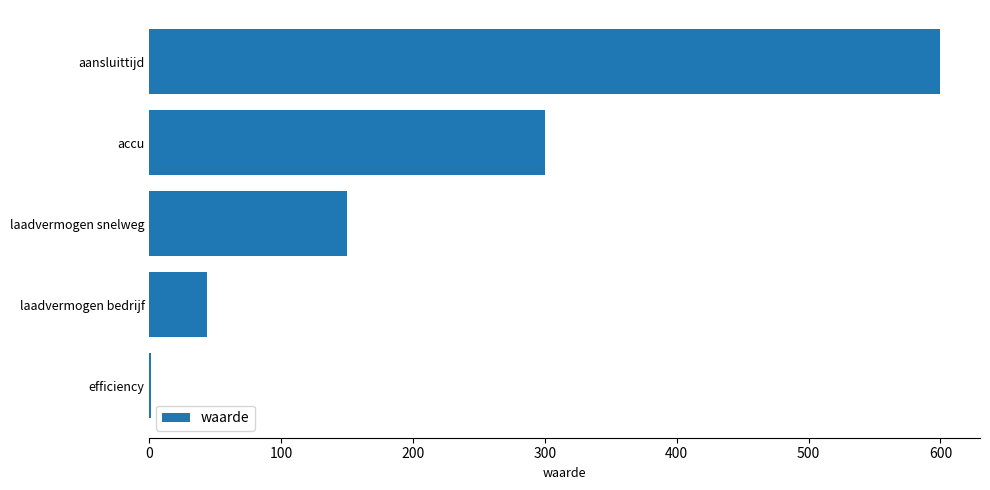

Between laadvermogen snelweg and efficiency, which is larger?

laadvermogen snelweg